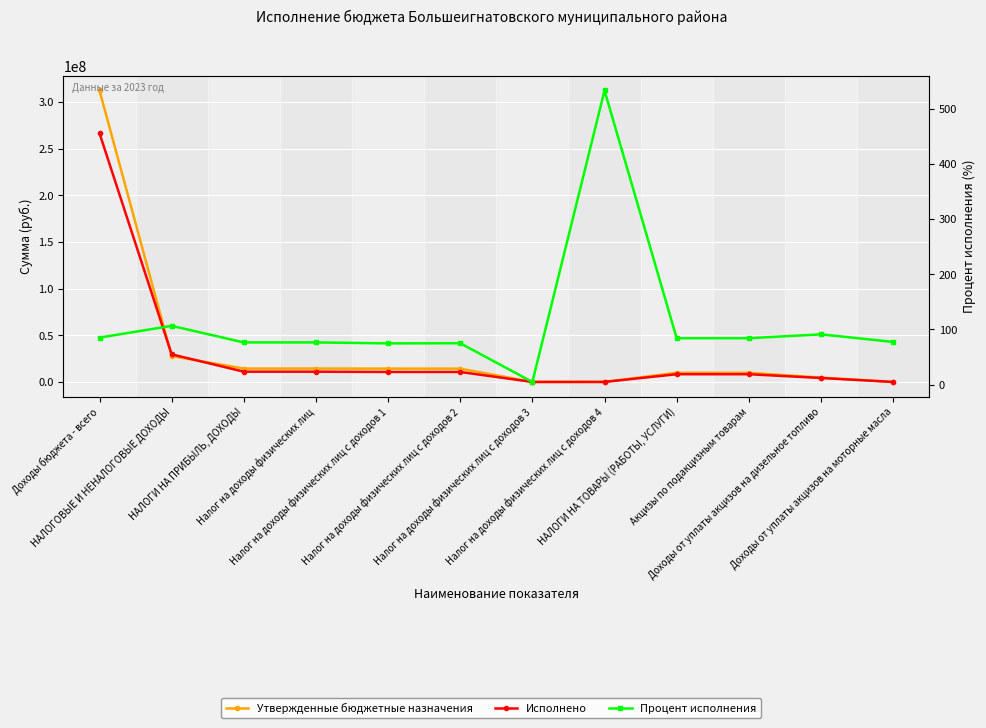

What is the sum of all Исполнено values?

360258312.2